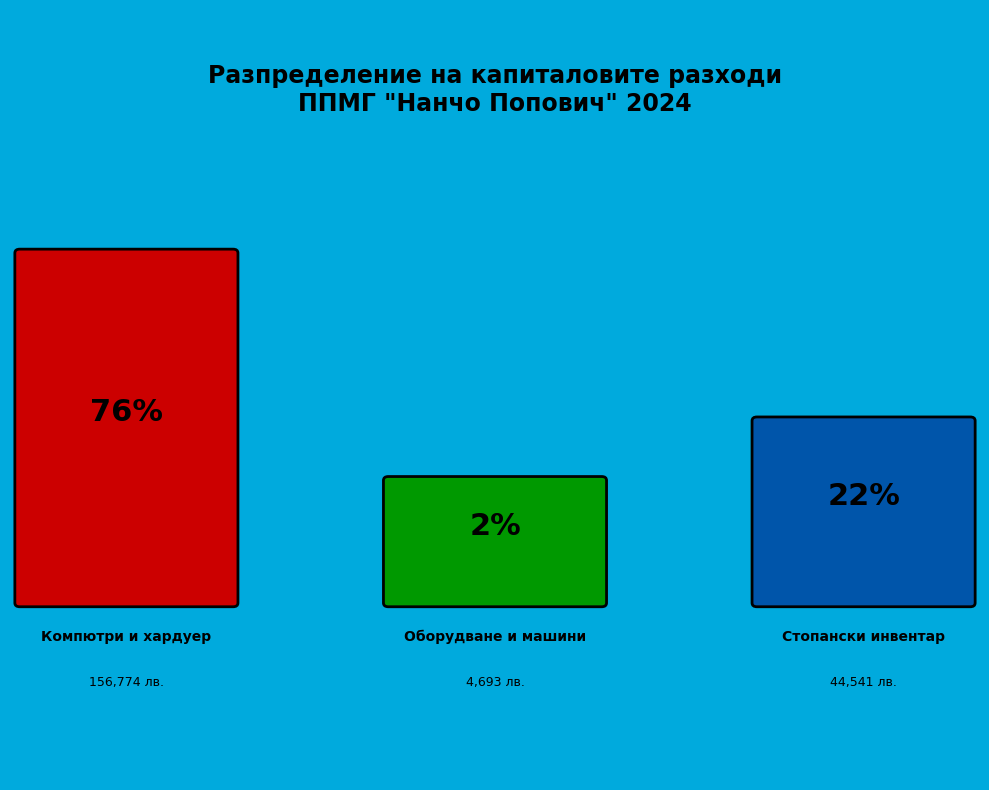

Count the number of slices in the pie.

3